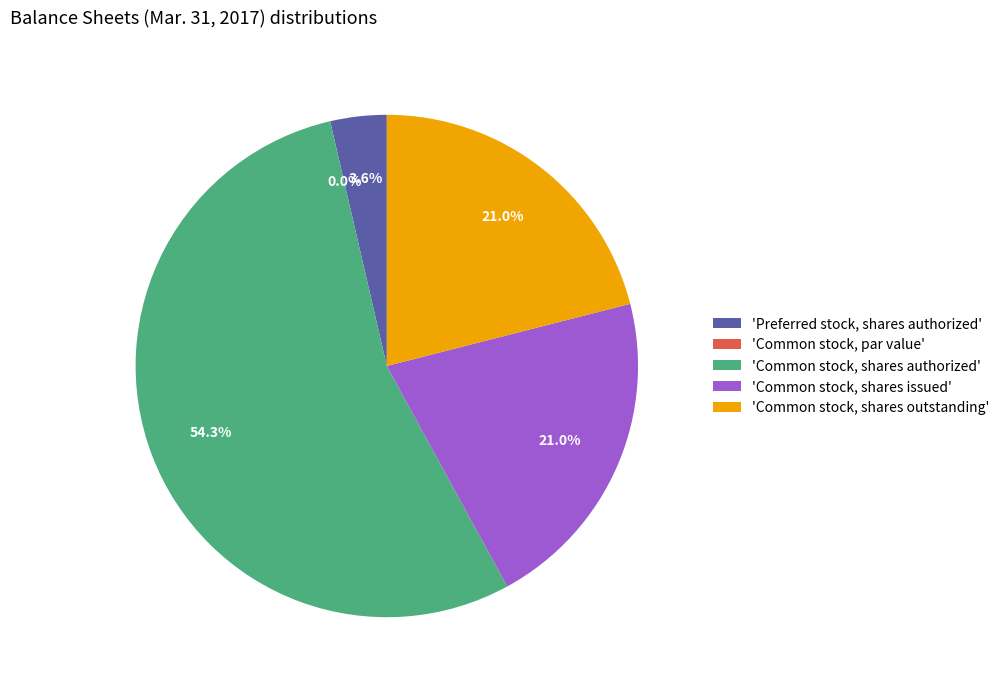

Which category accounts for the majority?

Common stock, shares authorized